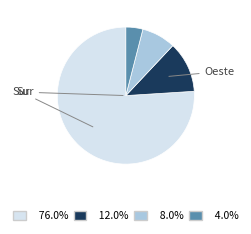

Is there a majority slice in this chart?

Yes